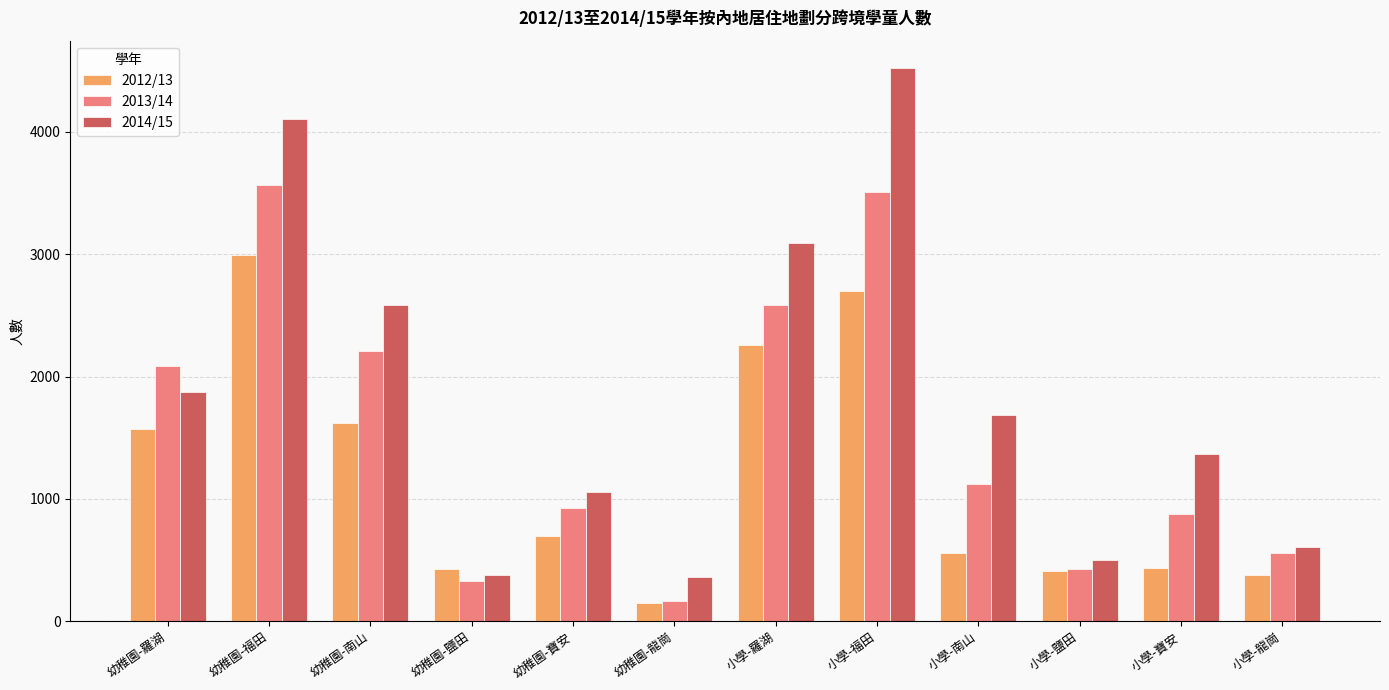

The 2013/14 series shows 425 at 小學-鹽田. True or false?

True